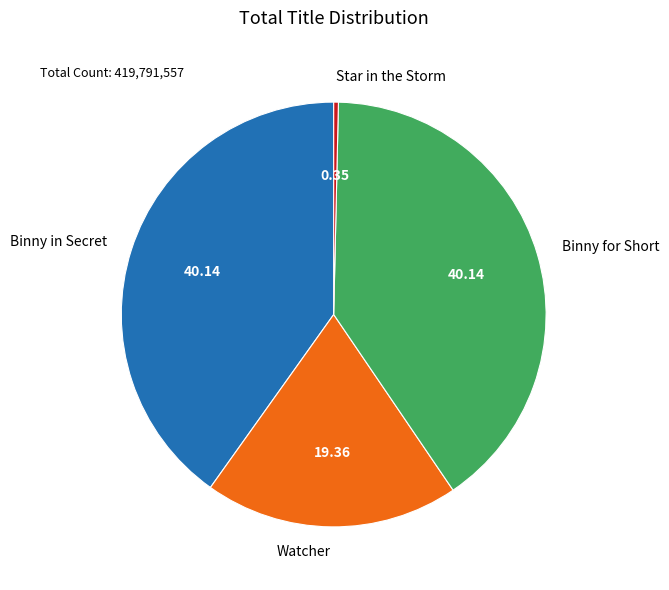

Does any single category account for the majority?

No